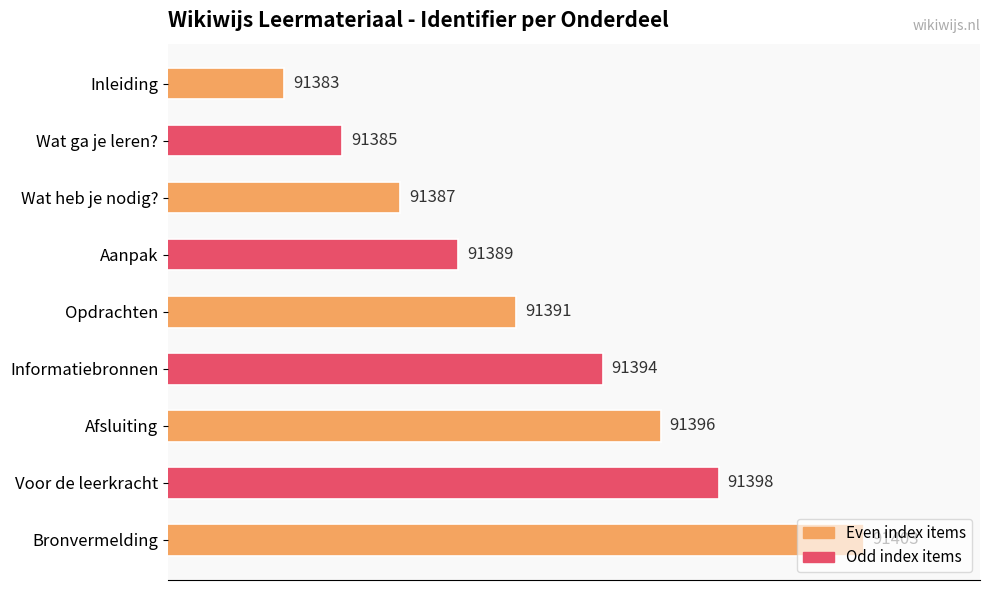

At which label is the value closest to 91393?

Informatiebronnen